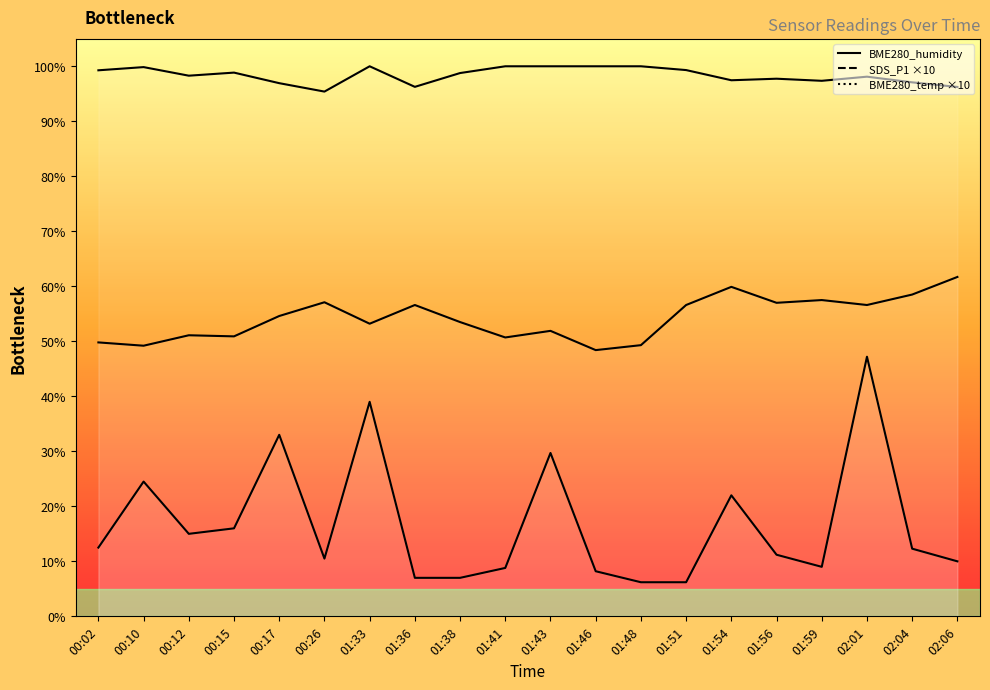

True or false: BME280_humidity has more than 2 interior local peaks.

True